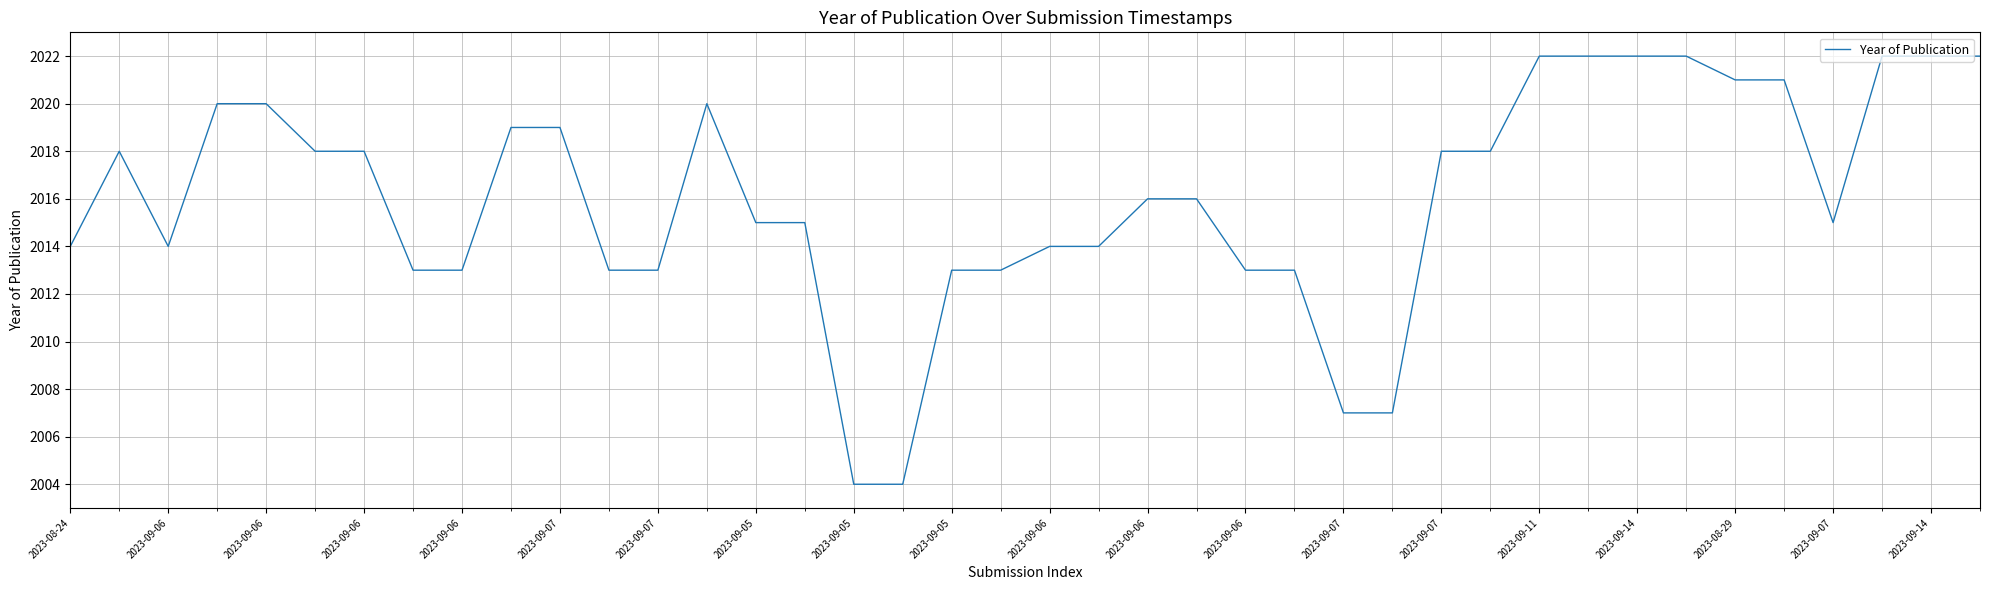

Is this an area chart (filled region under the line)?

No